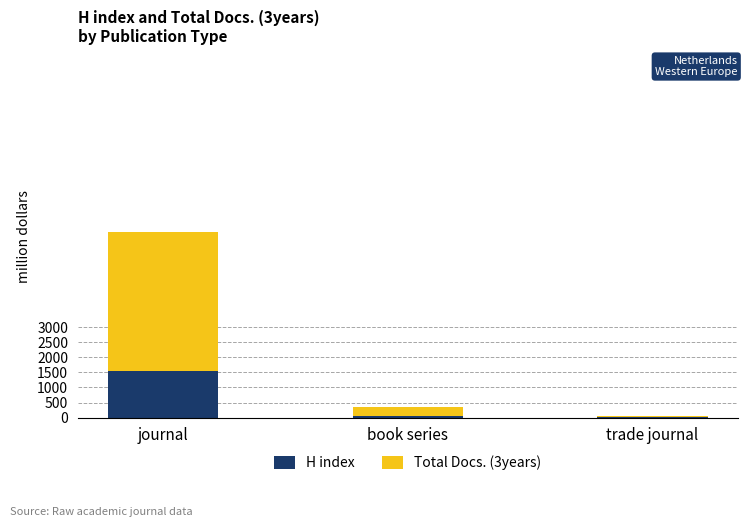

At which category is the sum across all series the highest?

journal